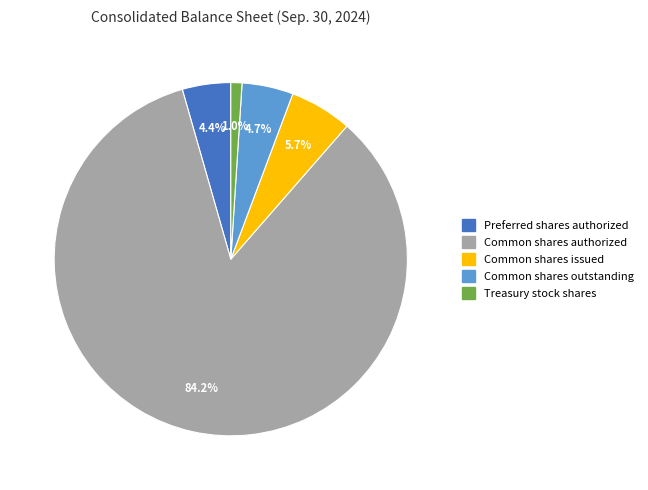

Is there a majority slice in this chart?

Yes